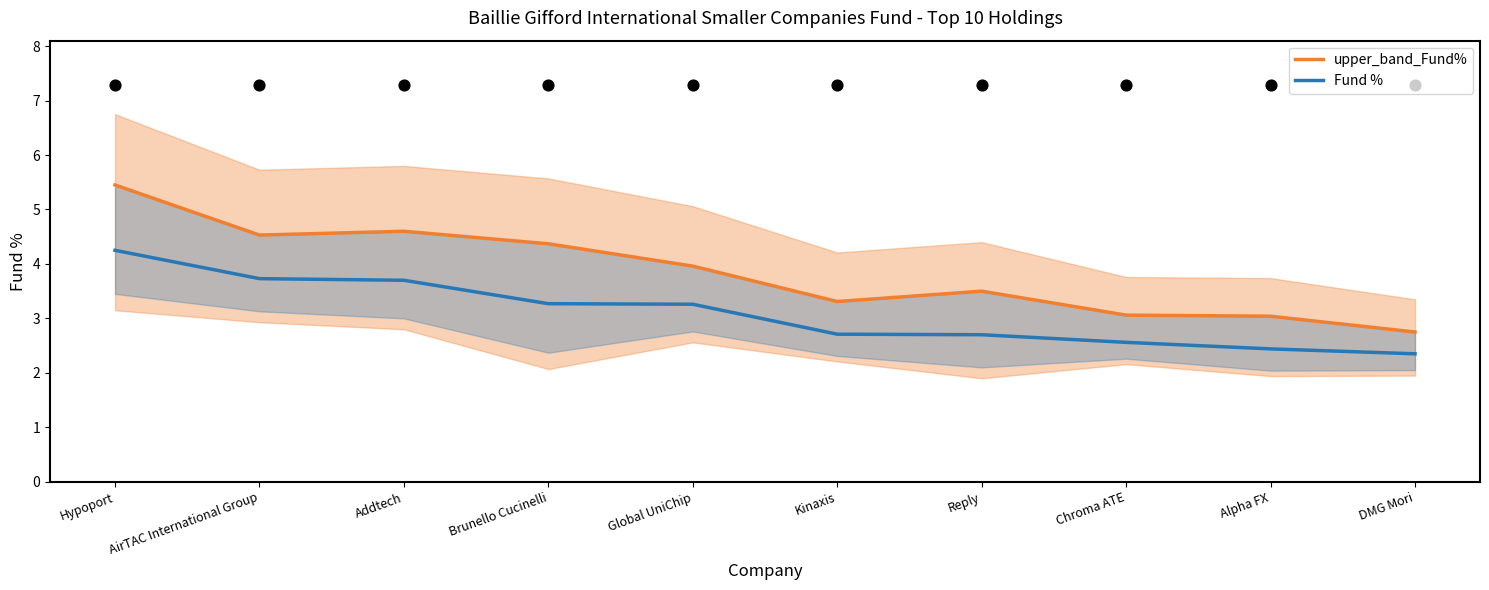

Is the value of upper_band_Fund% at Brunello Cucinelli greater than the value of Fund % at DMG Mori?

Yes